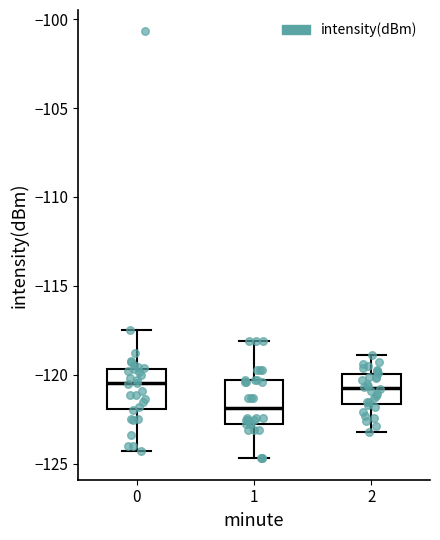

Where does the median line of the box at x = 1 sit on the y-axis? The values are not printed on the chart, so give them approximately, as read against the axis.

-122.0